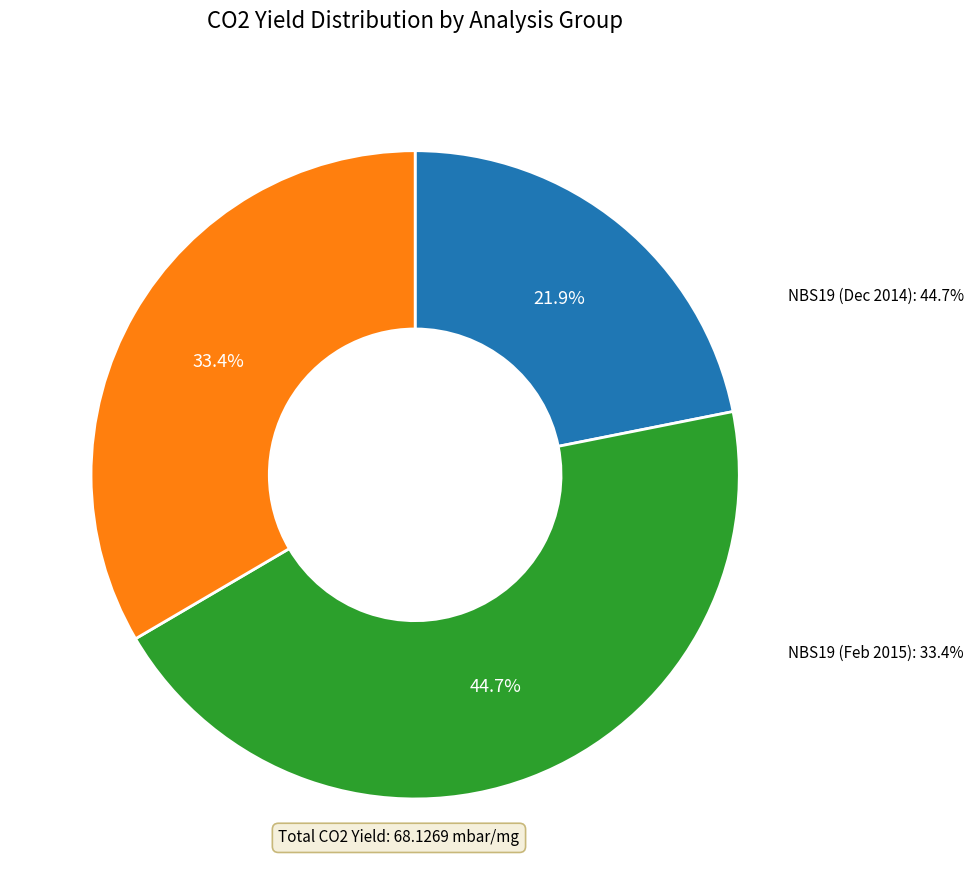

Does any single category account for the majority?

No